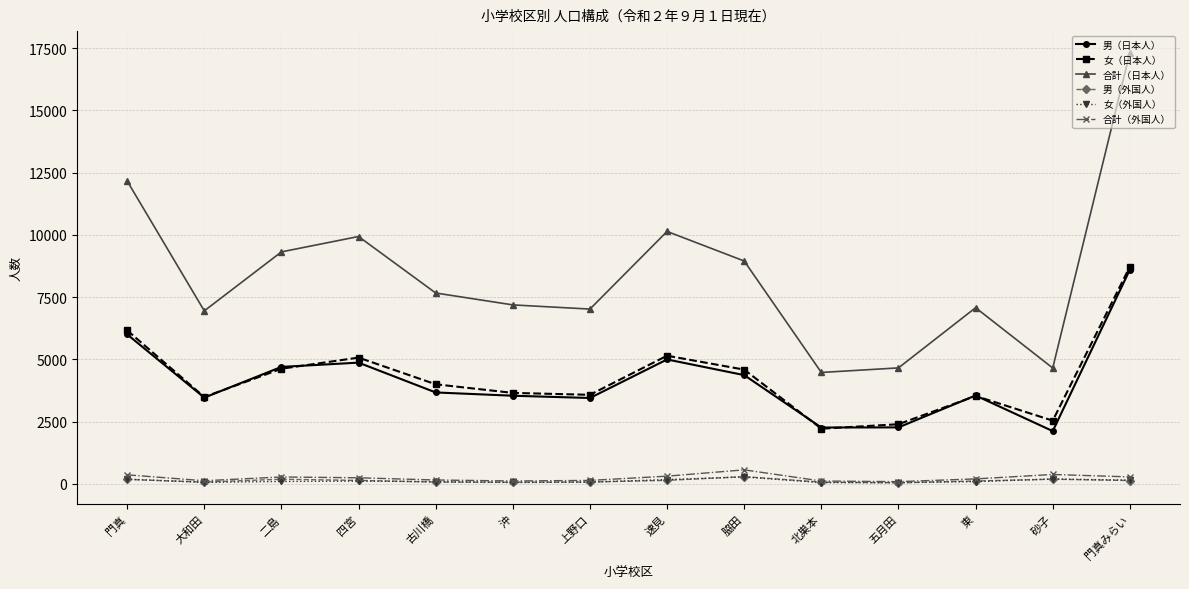

How many values in the 合計（日本人） series are below 7664?

7